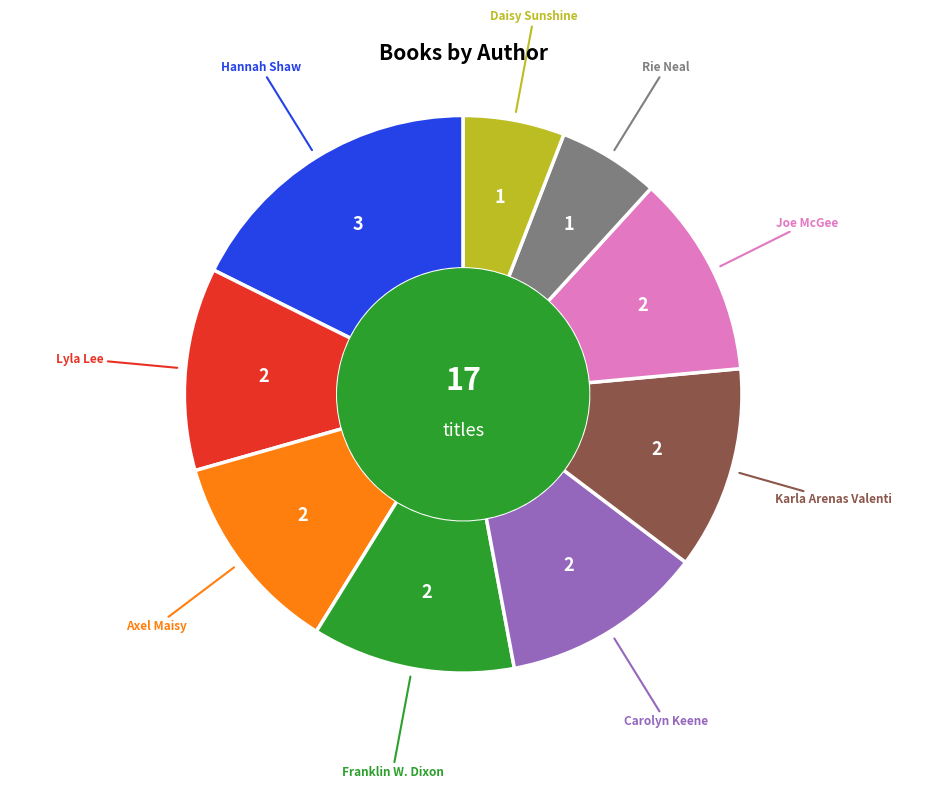

Is there a majority slice in this chart?

No